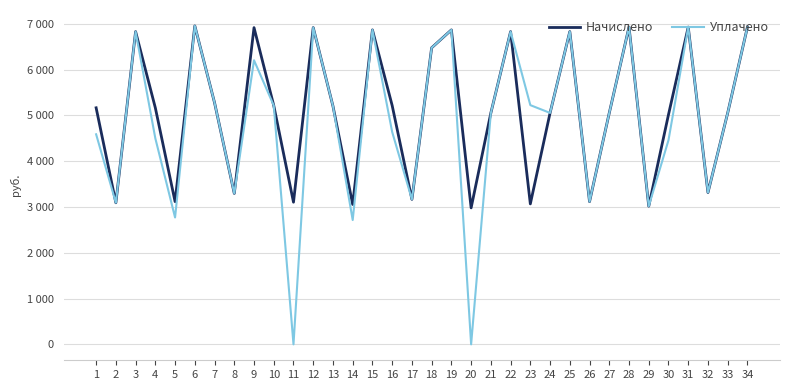

Is this an area chart (filled region under the line)?

No